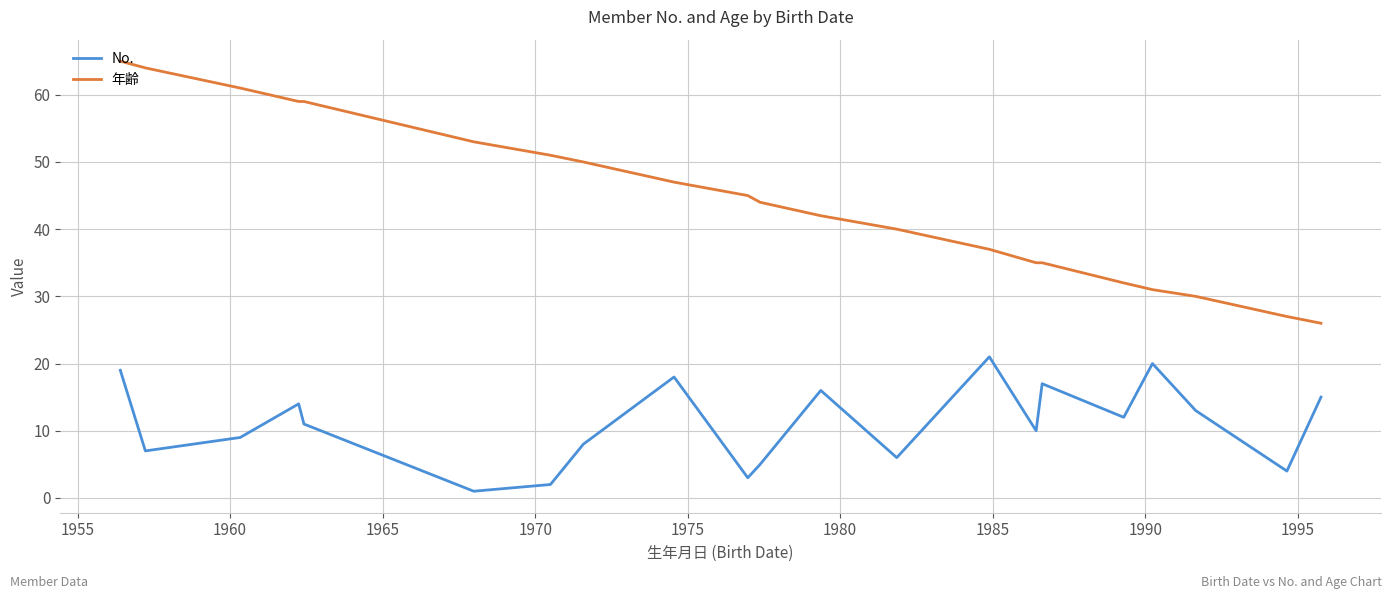

True or false: 年齢 and No. cross at least once.

False